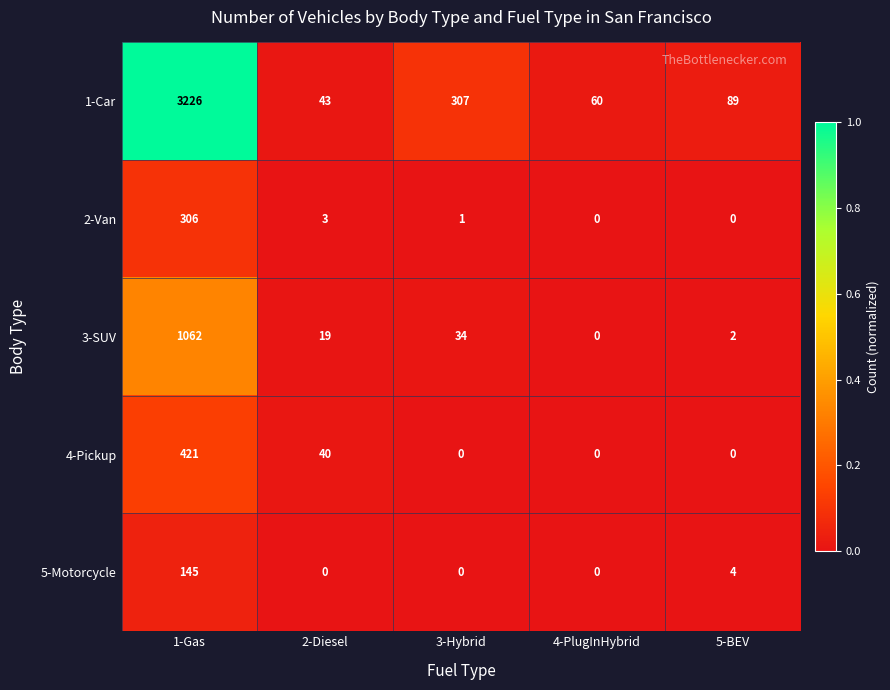

Reading right to left, list all the values displayed in this chart.

1-Car: 89	60	307	43	3226
2-Van: 0	0	1	3	306
3-SUV: 2	0	34	19	1062
4-Pickup: 0	0	0	40	421
5-Motorcycle: 4	0	0	0	145